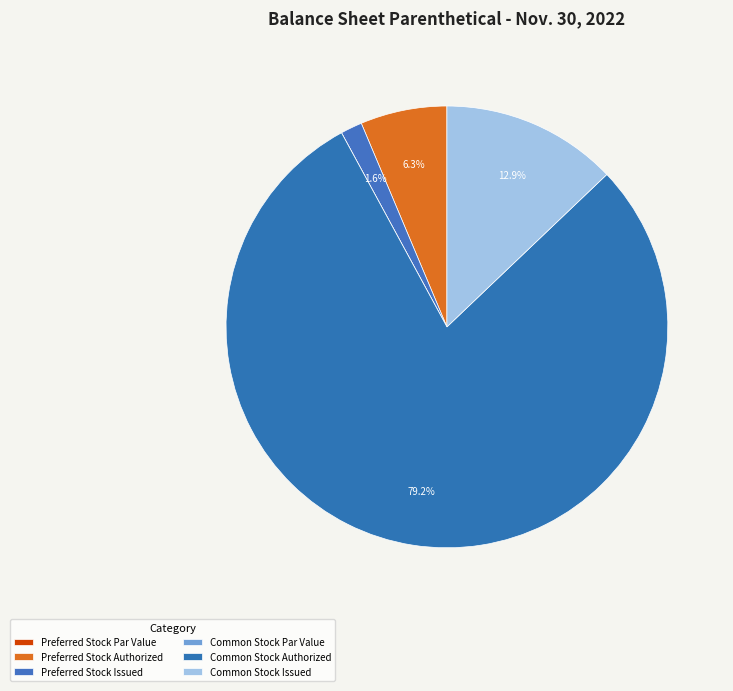

Which category has the smallest portion of the pie?

Preferred Stock Par Value